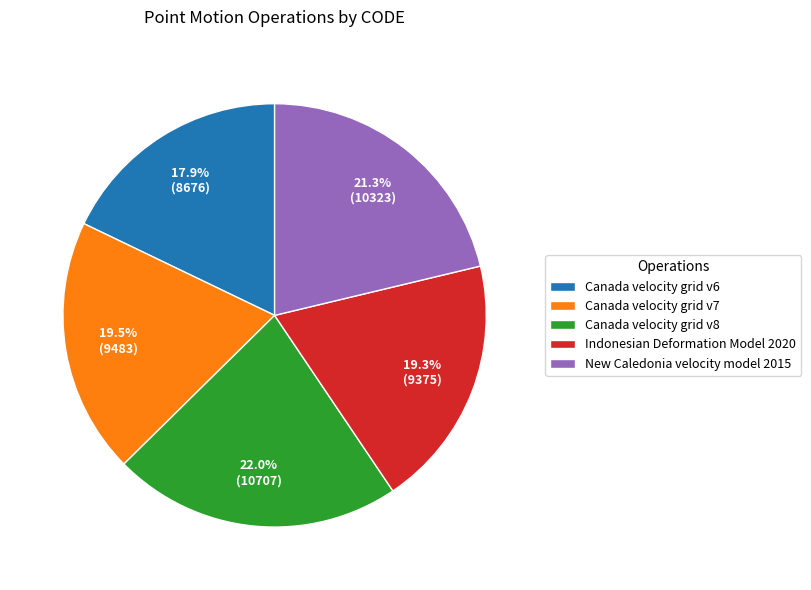

To the nearest percent, what percentage of the pie is Canada velocity grid v8?

22%